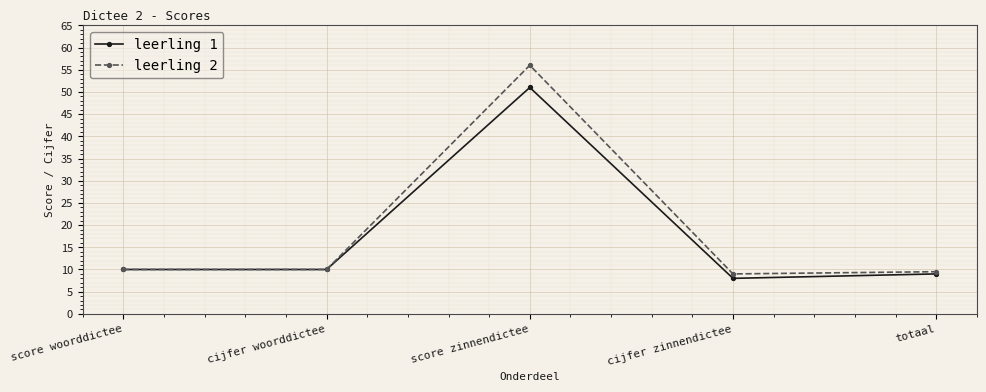

Count the number of data series in this chart.

2